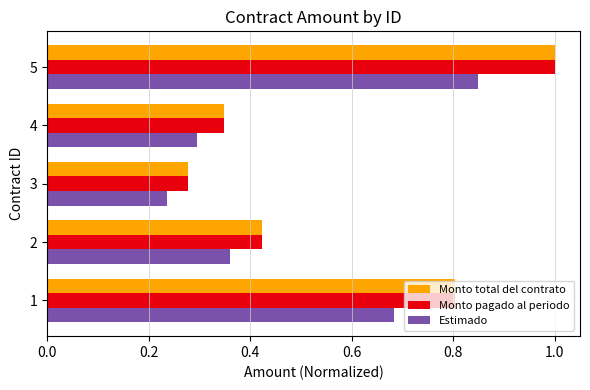

Where is Estimado nearest to the value 0?

3